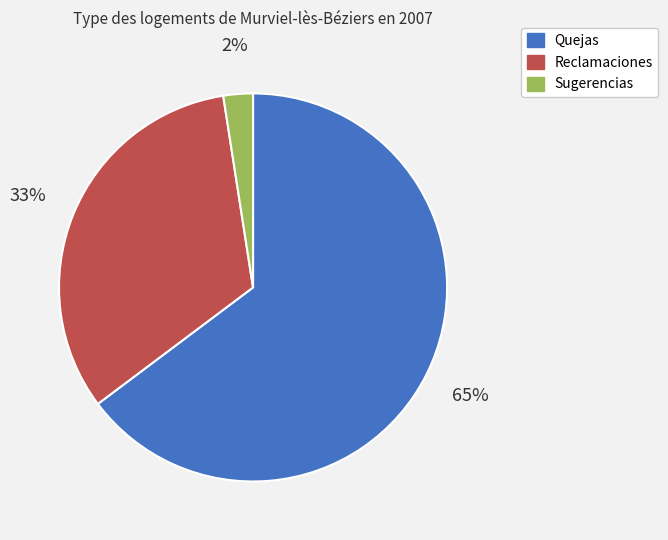

The Sugerencias slice represents 2% of the pie. True or false?

True